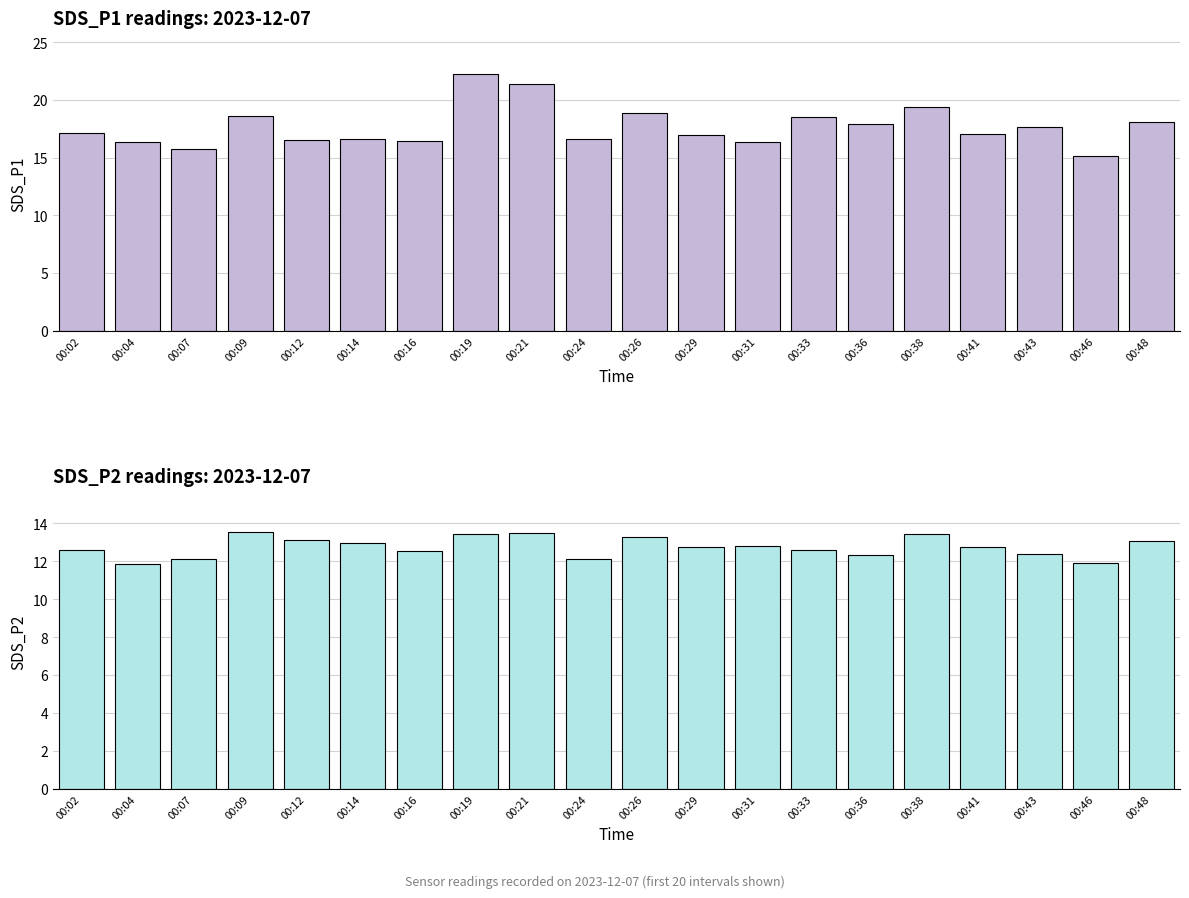

Which series has the largest range (max minus min)?

SDS_P1